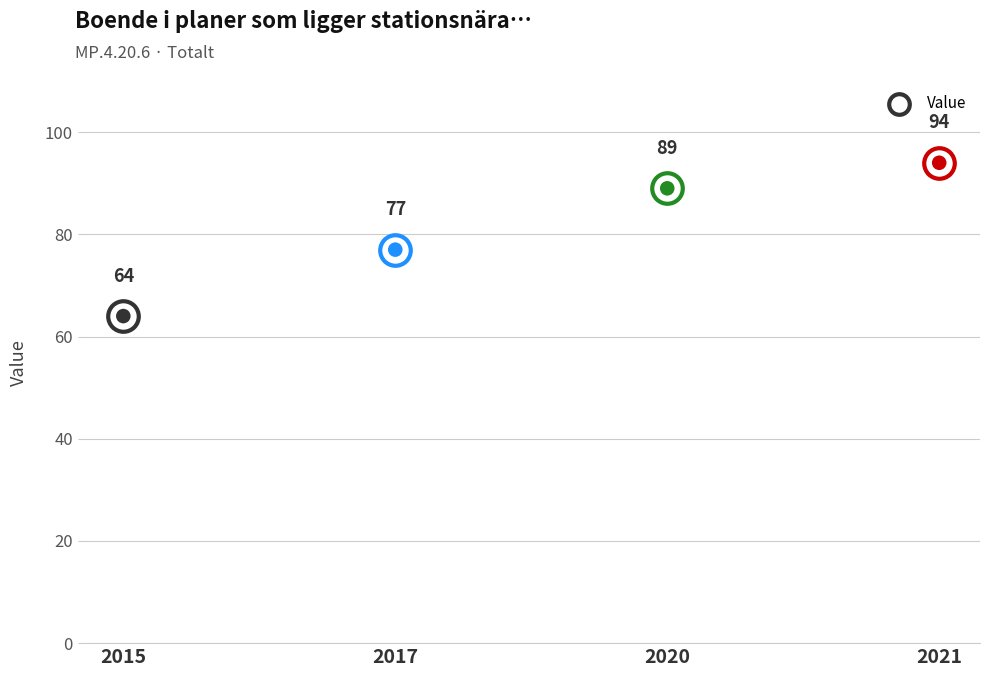

Which has a higher value, 2020 or 2021?

2021